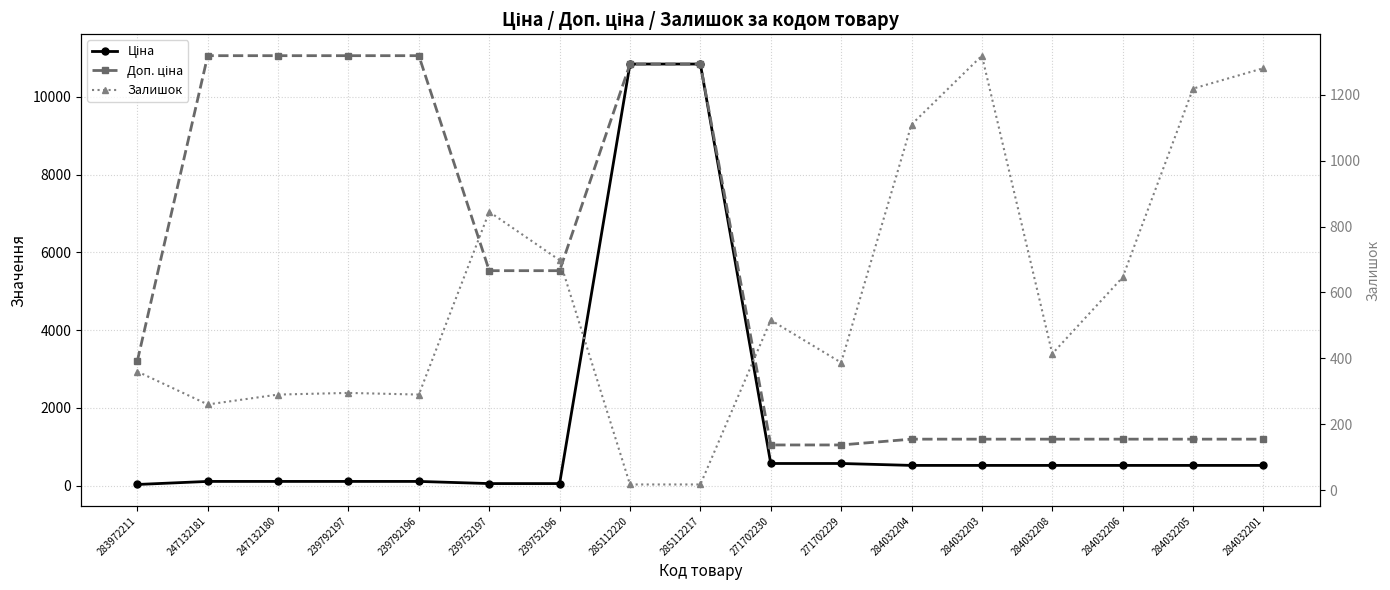

List the series in order of their peak value, highest first.

Доп. ціна, Ціна, Залишок